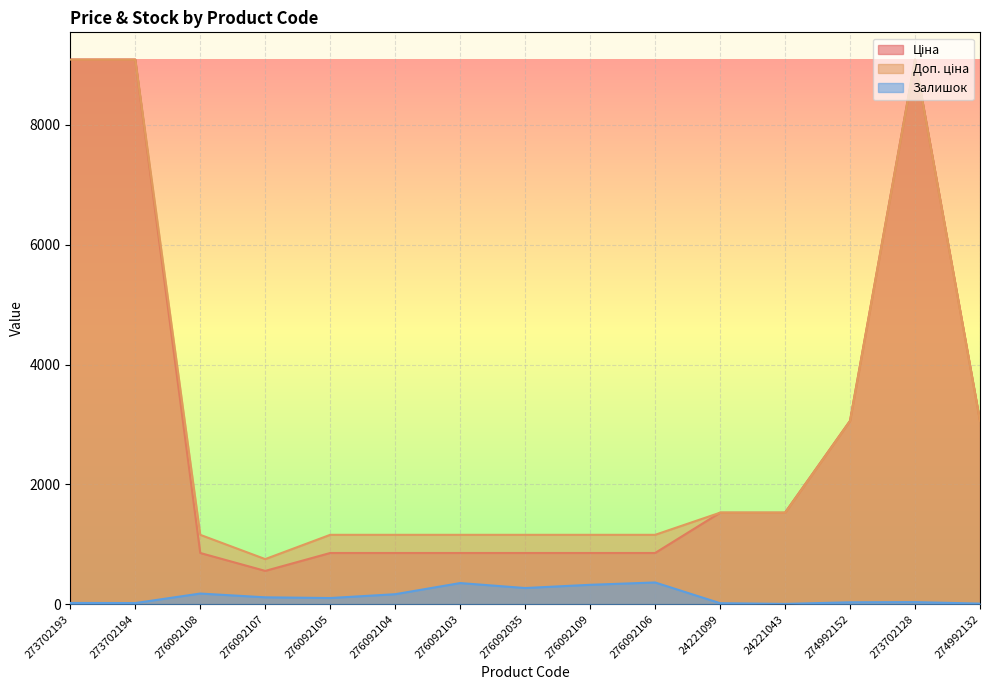

What are all the series names shown in the legend?

Ціна, Доп. ціна, Залишок